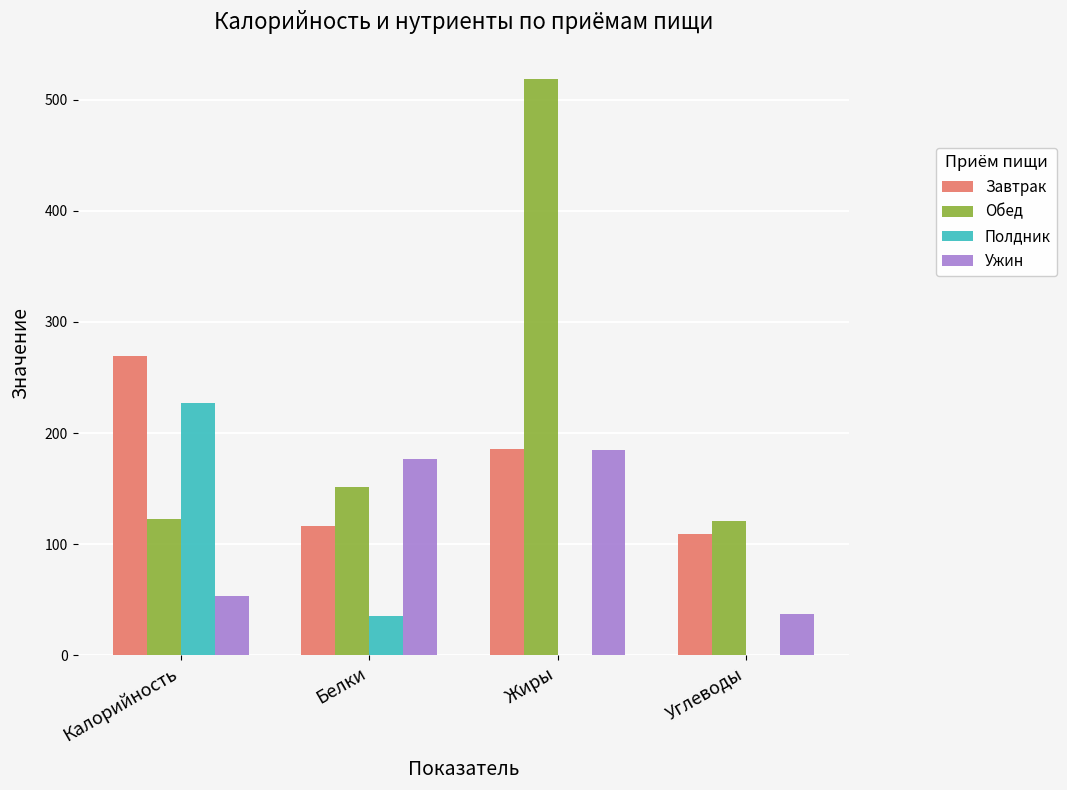

Is the value of Ужин at Жиры greater than the value of Обед at Калорийность?

Yes